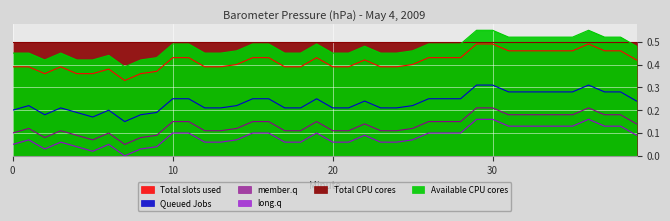

Between 1 and 7, which series saw the biggest shift?

Queued Jobs